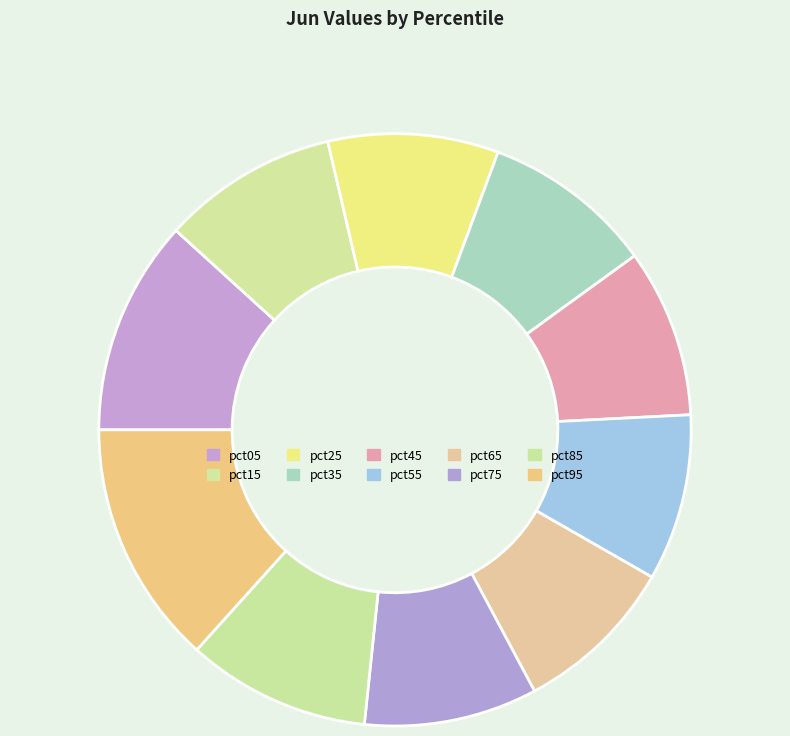

Count the number of slices in the pie.

10